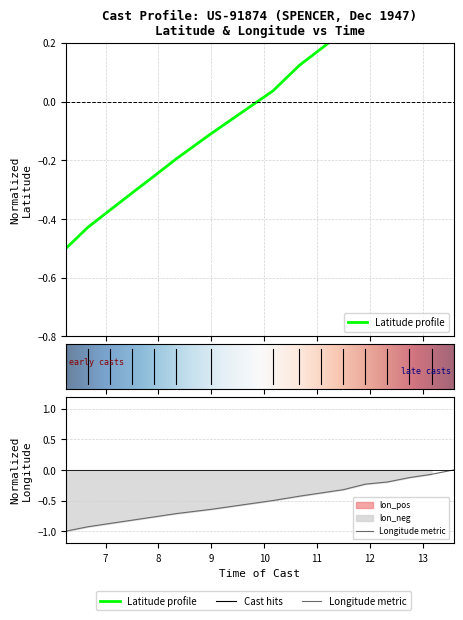

Which category has the highest value in the LONGITUDE series?

13.583